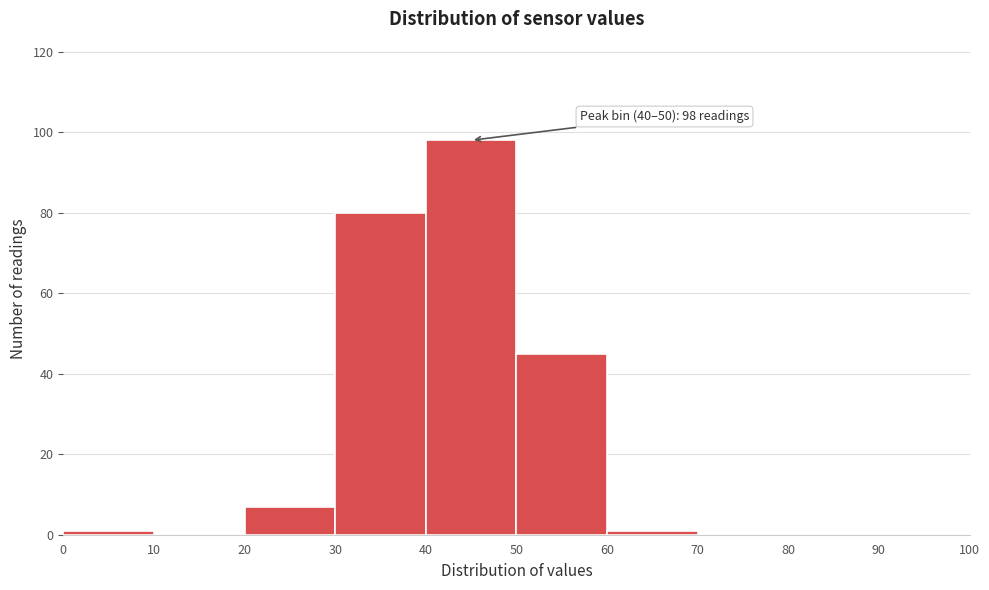

Which range on the x-axis has the tallest bar?

40 to 50